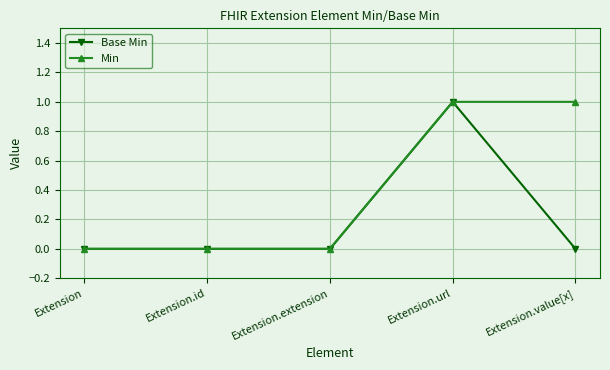

What position from the right is Extension?

5